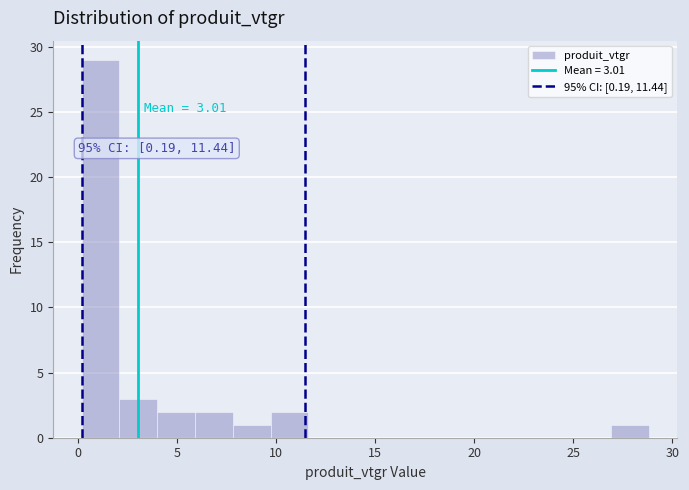

Read against the x-axis, roughly where is the centre of the tallest bar?

1.0